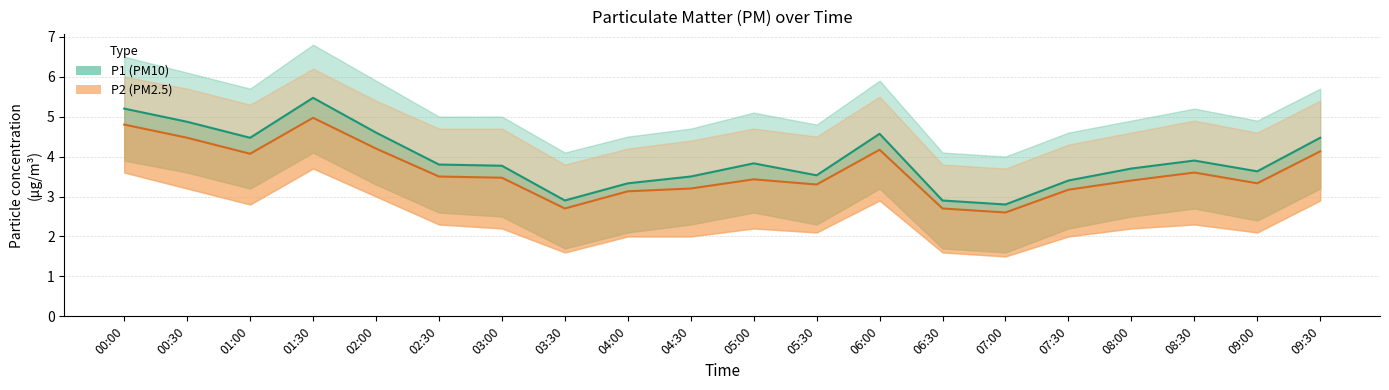

The P1 series shows 4.8 at 06:30. True or false?

False